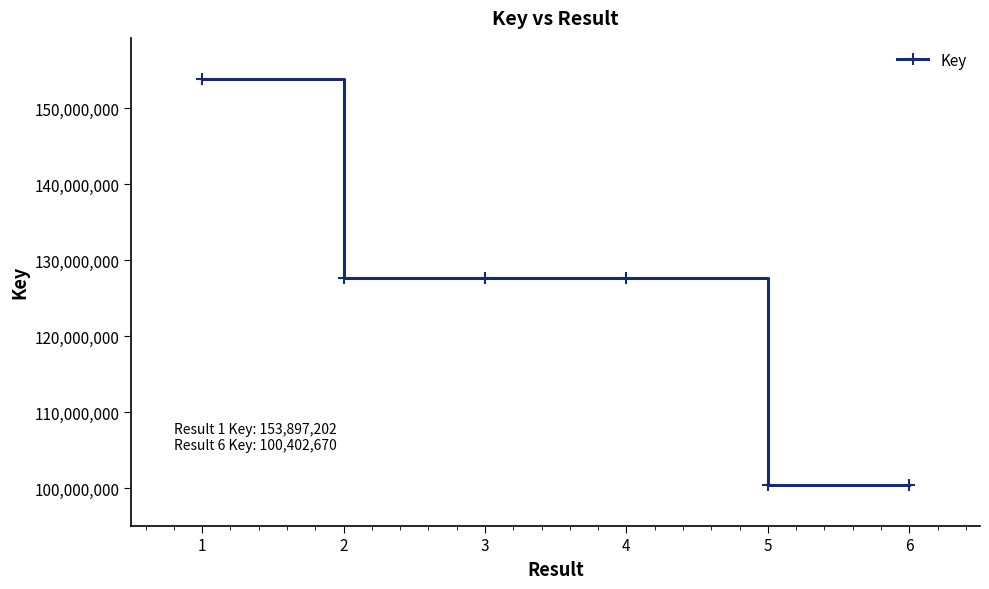

What is the value of the 1st point from the left?

153897202